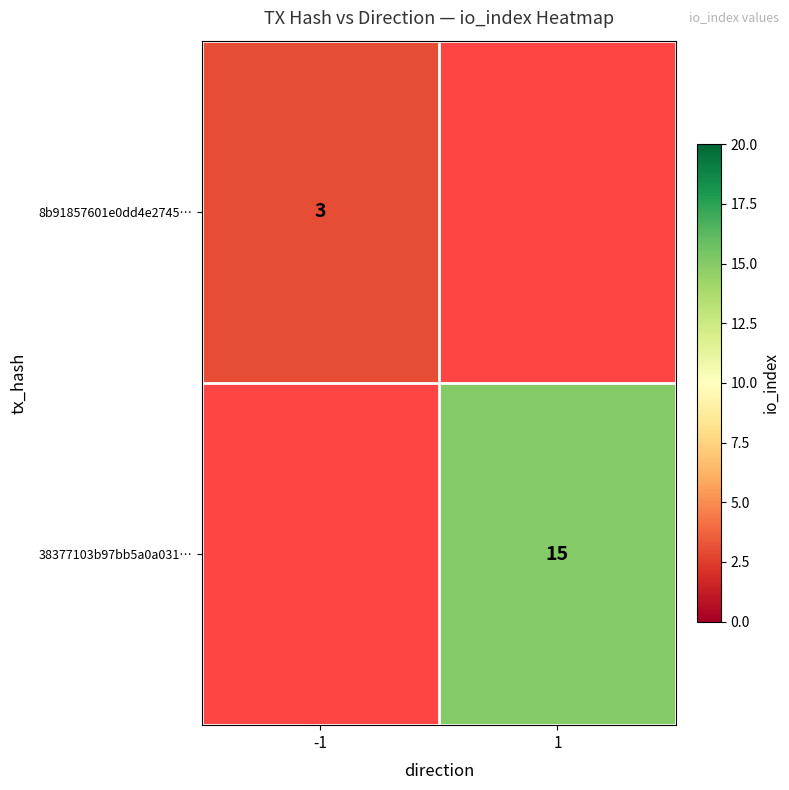

Is the value of 38377103b97bb5a0a031… at 1 greater than the value of 8b91857601e0dd4e2745… at -1?

Yes